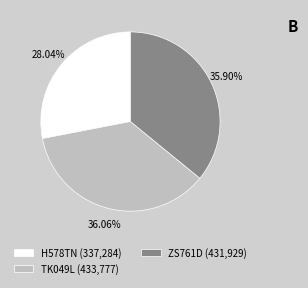

Is H578TN the majority of the pie?

No